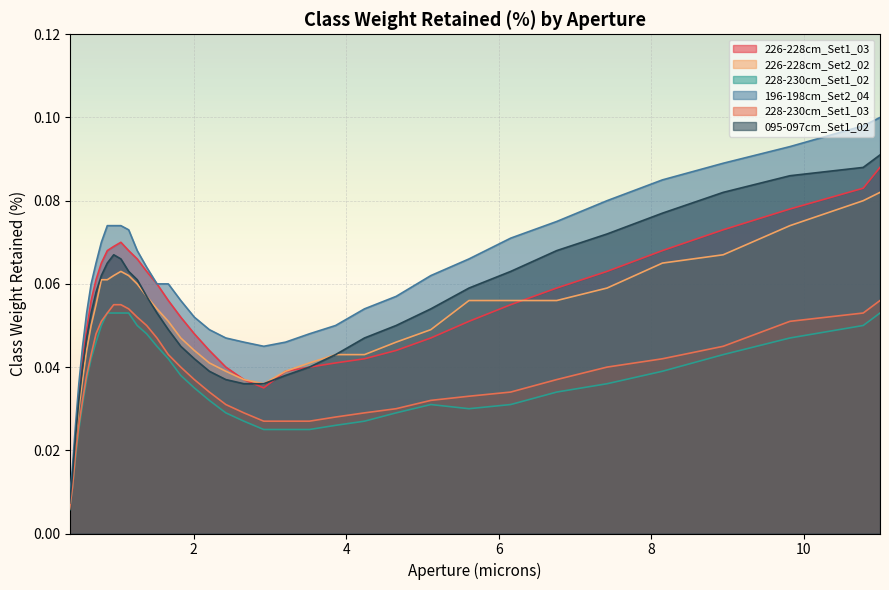

At which category does 226-228cm_Set2_02 reach its first local valley?

2.92